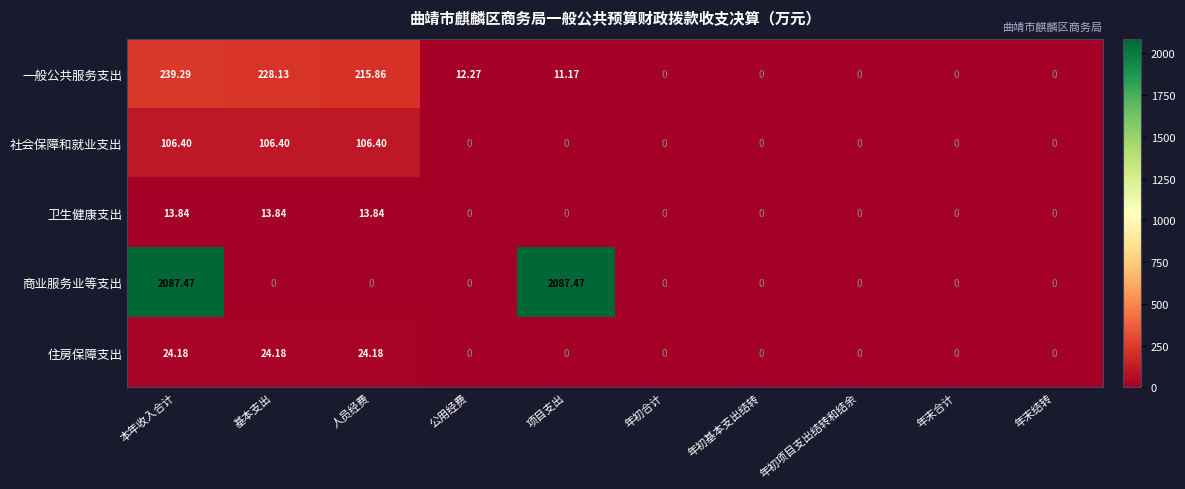

Which series has the largest range (max minus min)?

商业服务业等支出